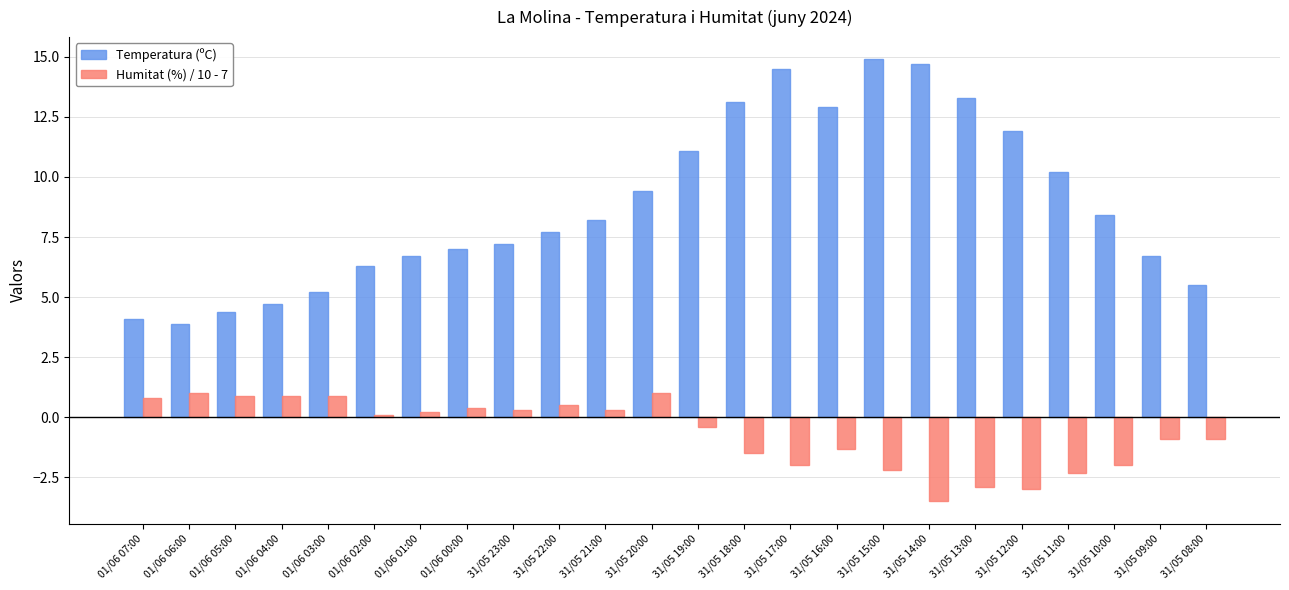

How many data points does each series have?

24